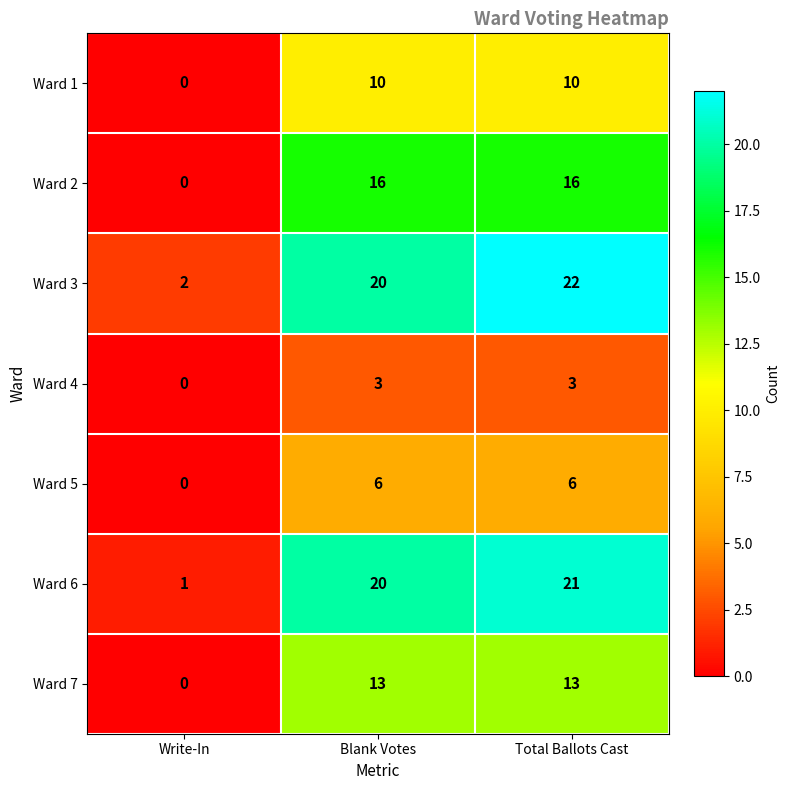

List the series in order of their peak value, highest first.

Ward 3, Ward 6, Ward 2, Ward 7, Ward 1, Ward 5, Ward 4